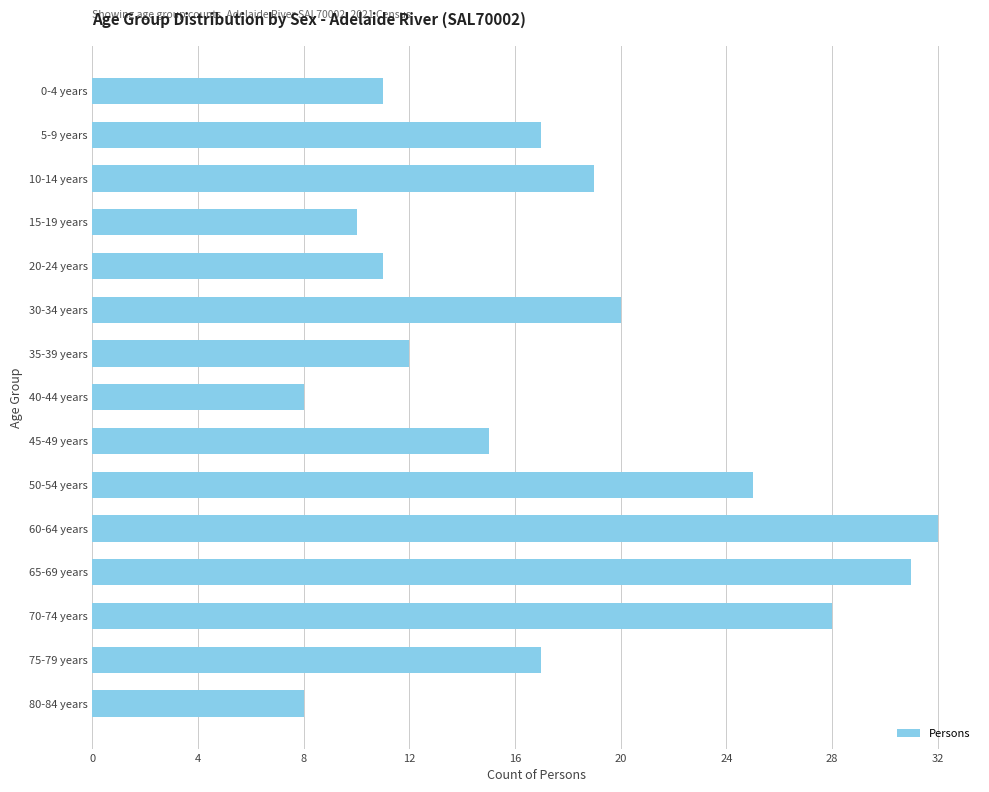

What is the greatest value displayed?

32